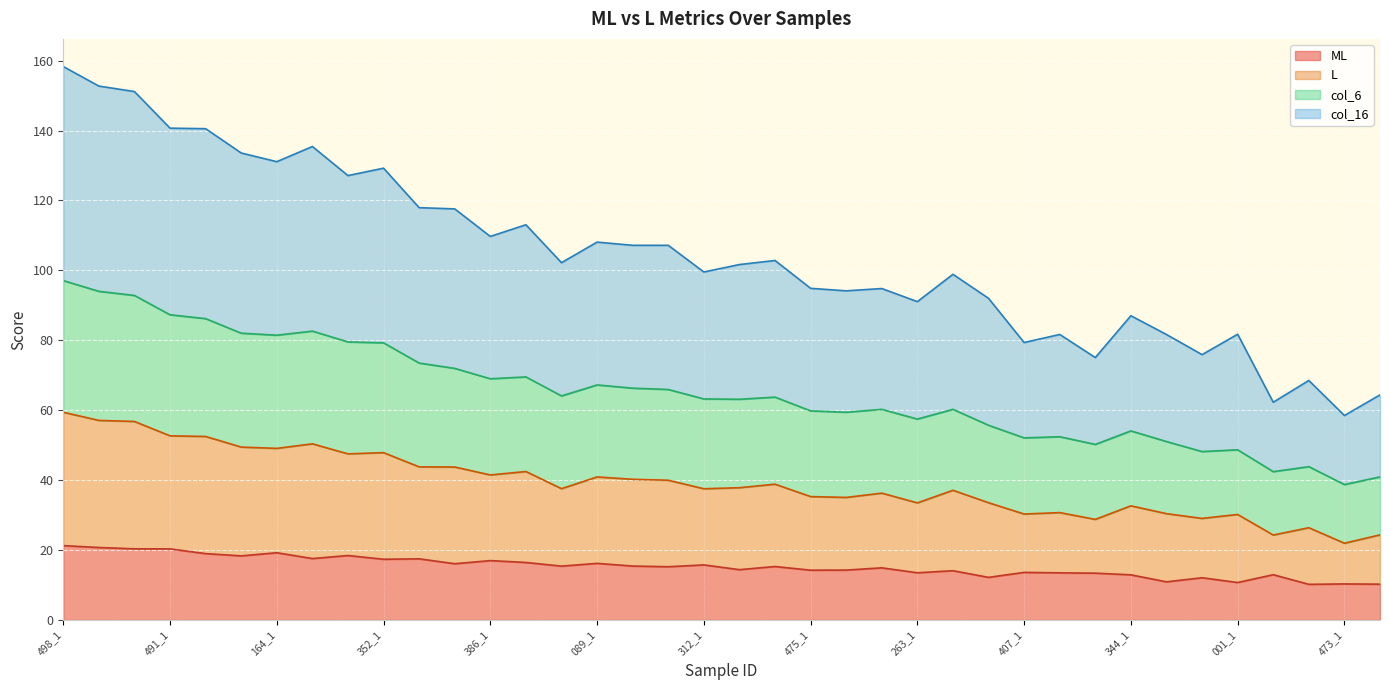

What is the minimum value for col_6?

38.7